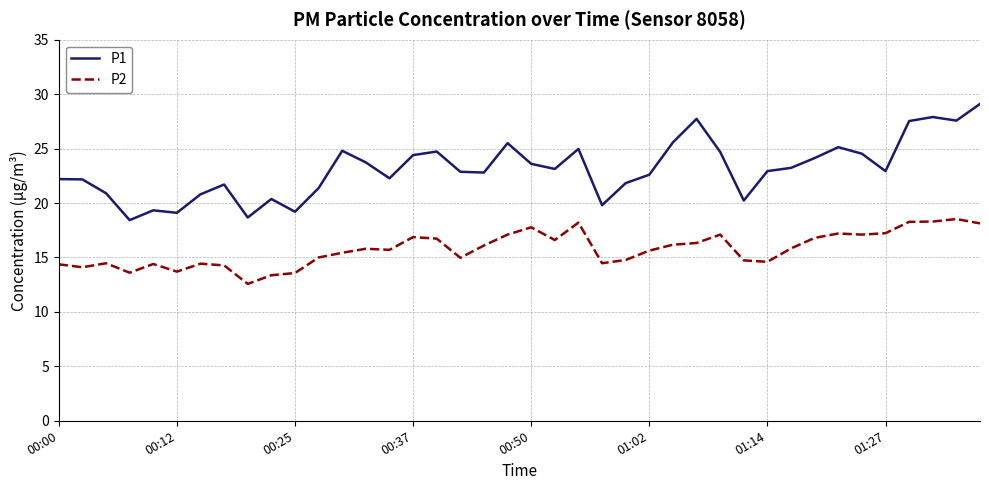

What is the highest value of the P1 series?

29.1